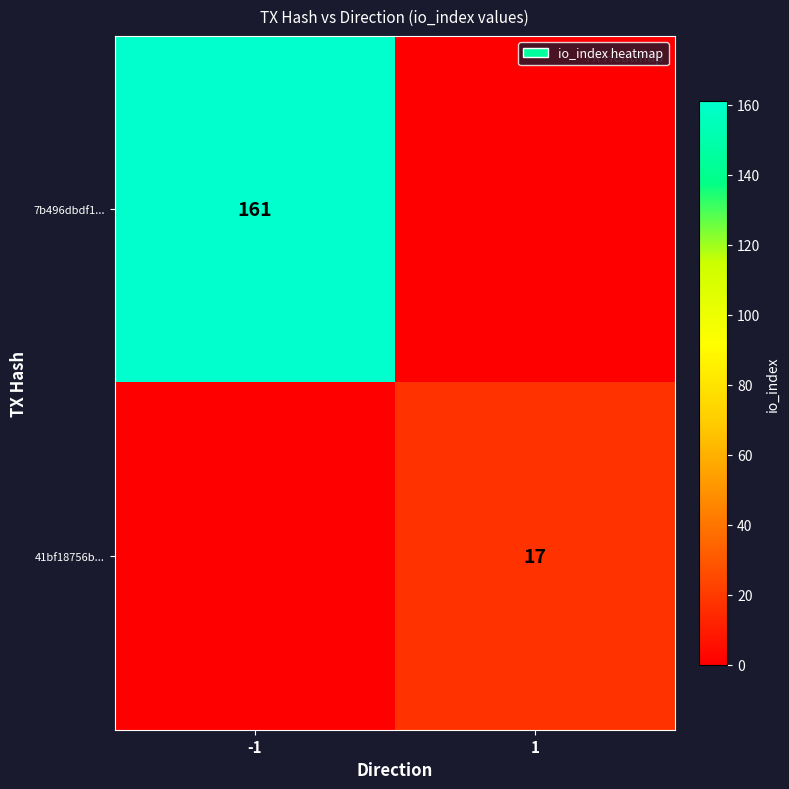

How many data points does each series have?

2